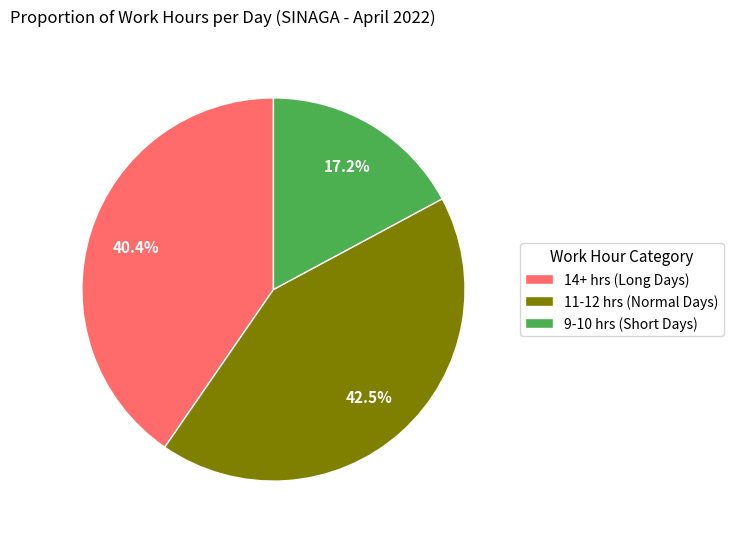

Does any single category account for the majority?

No